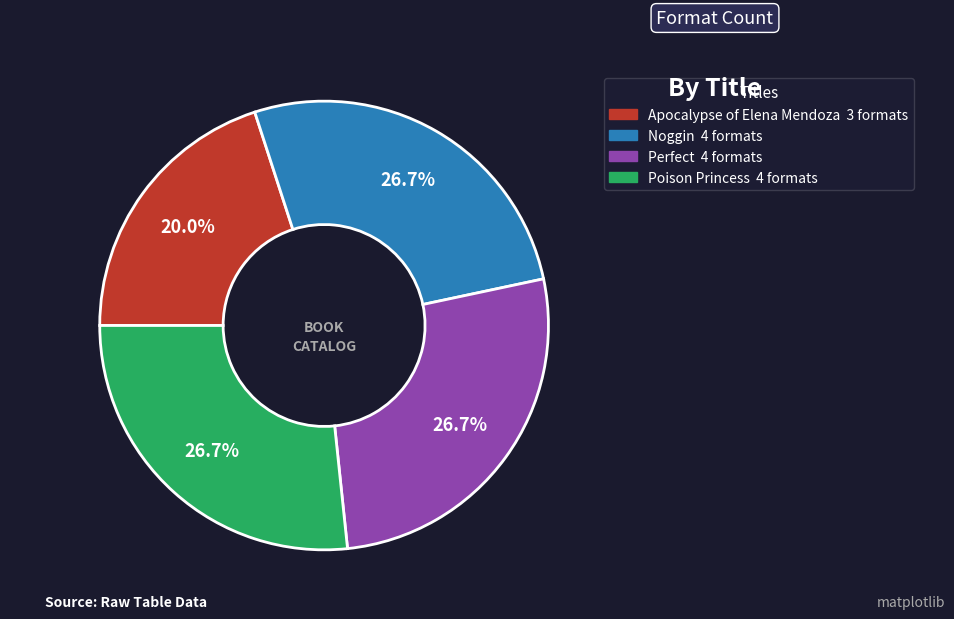

To the nearest percent, what percentage of the pie is Poison Princess?

27%